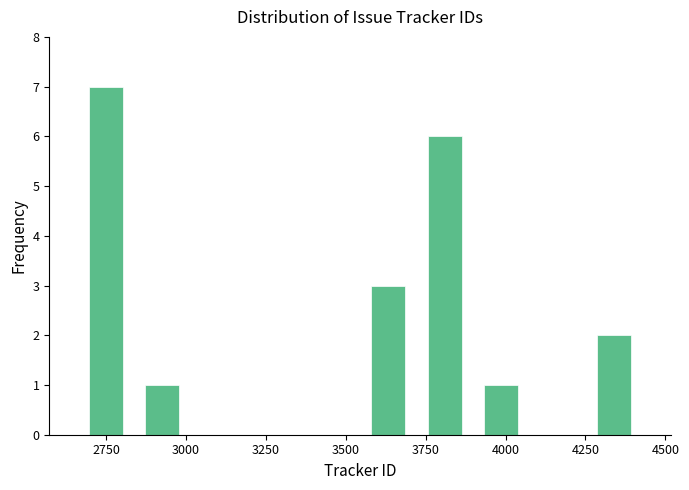

Read against the x-axis, roughly where is the centre of the tallest bar?

2750